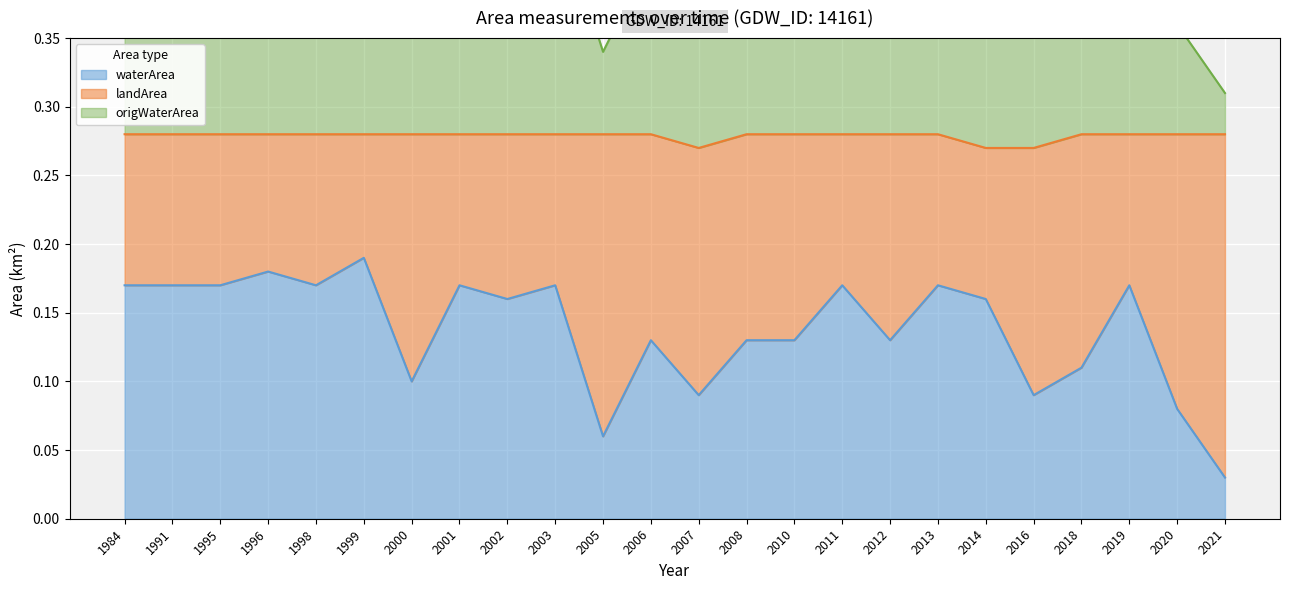

What is the sum of the waterArea values at 1995 and 2001?

0.3